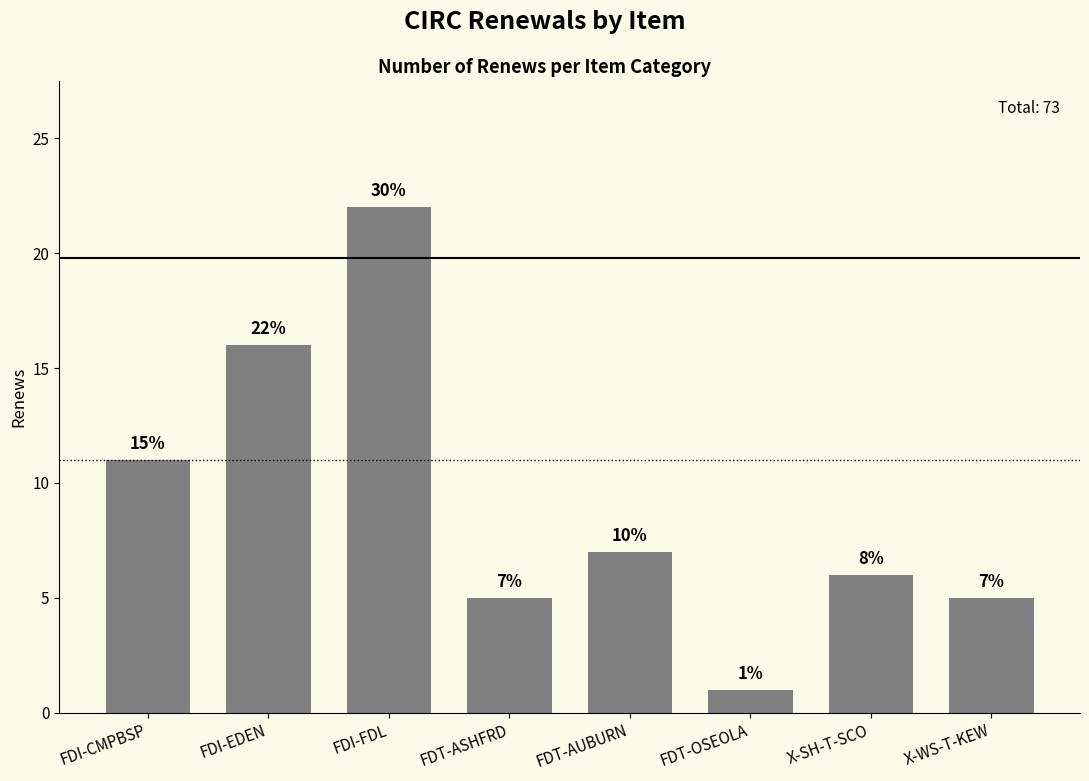

True or false: the data shows 21 at FDI-EDEN.

False